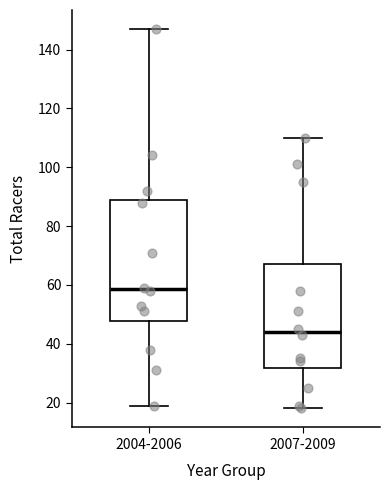

Reading left to right, transcribe this box plot: for each box, give where its median line is, the range the box spans, and where its two whiskers end, as read against the y-axis. The values are not printed on the chart, so give them approximately, as read against the axis.

2004-2006: median 58, box 48 to 90, whiskers 20 to 148
2007-2009: median 44, box 32 to 68, whiskers 18 to 110